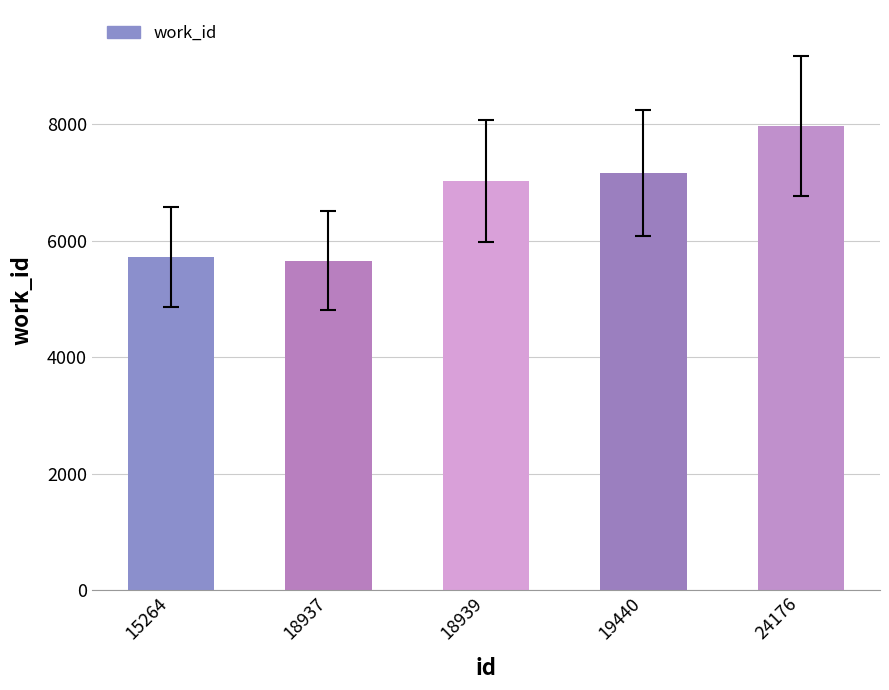

What value does the data have at 18939?

7024